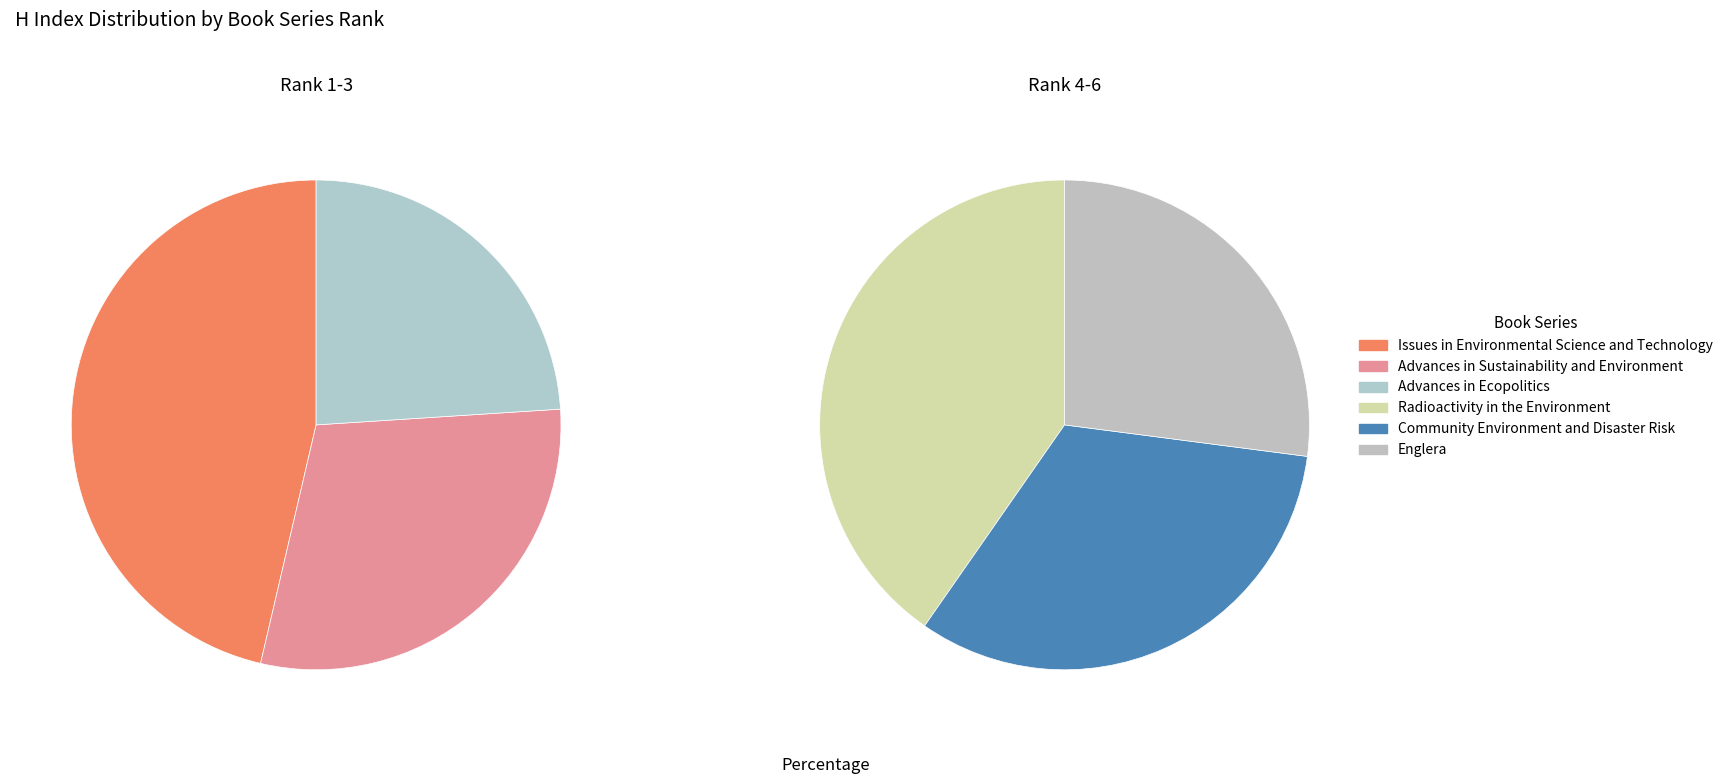

Does Community Environment and Disaster Risk account for over 50% of the chart?

No